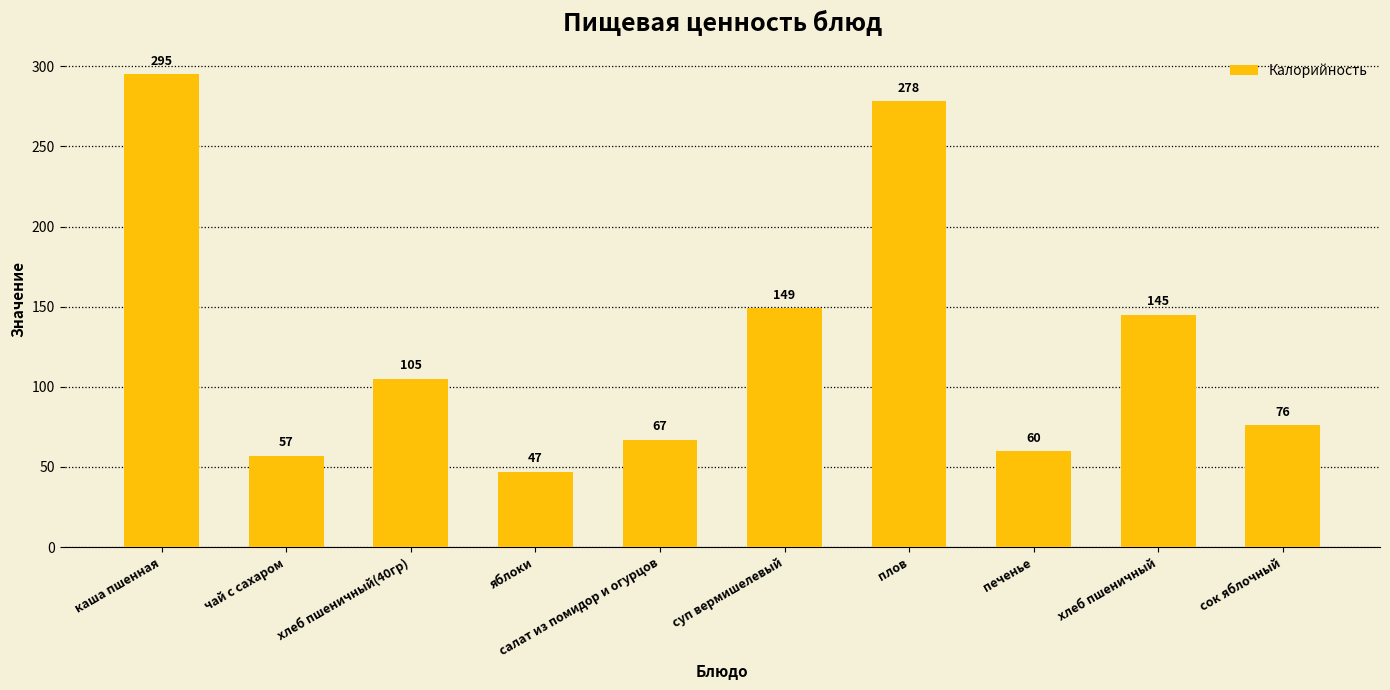

What is the label of the 5th bar from the right?

суп вермишелевый